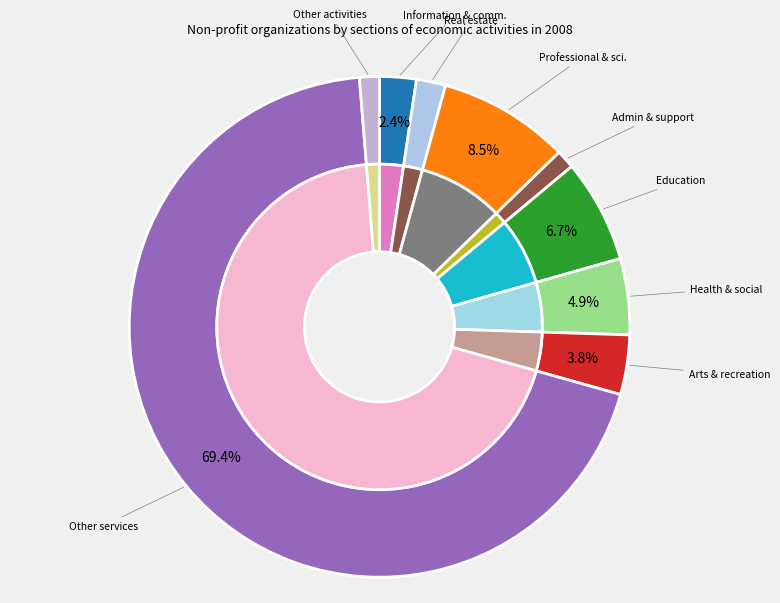

Does any single category account for the majority?

Yes